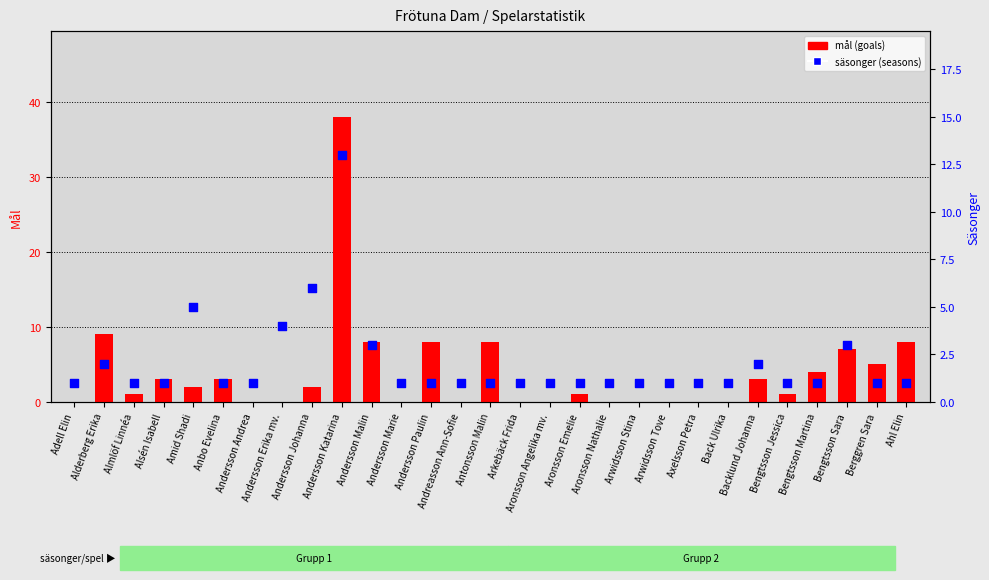

At how many categories does at least one series exceed 19?

1